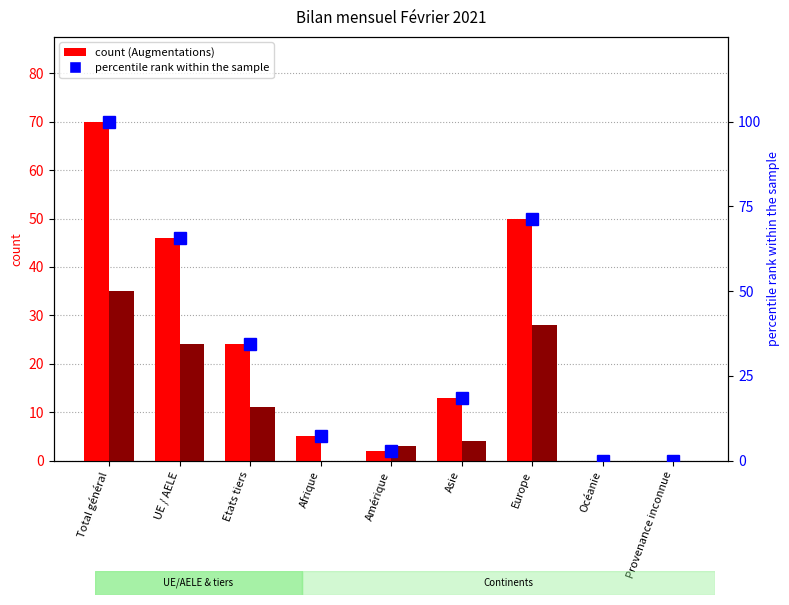

At which category does the chart reach its peak across all series?

Total général